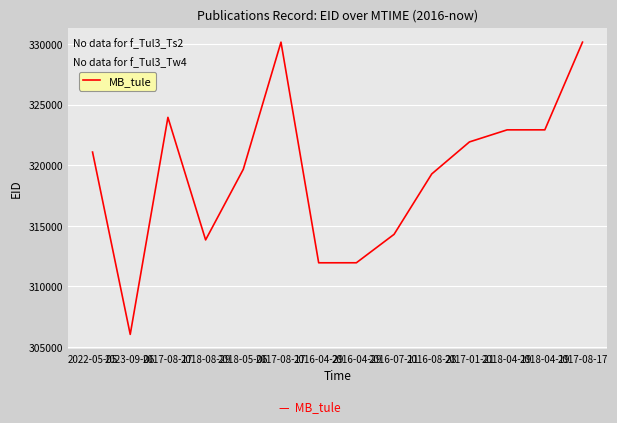

What is the change in value from 2017-08-17 to 2018-04-19?

-7241